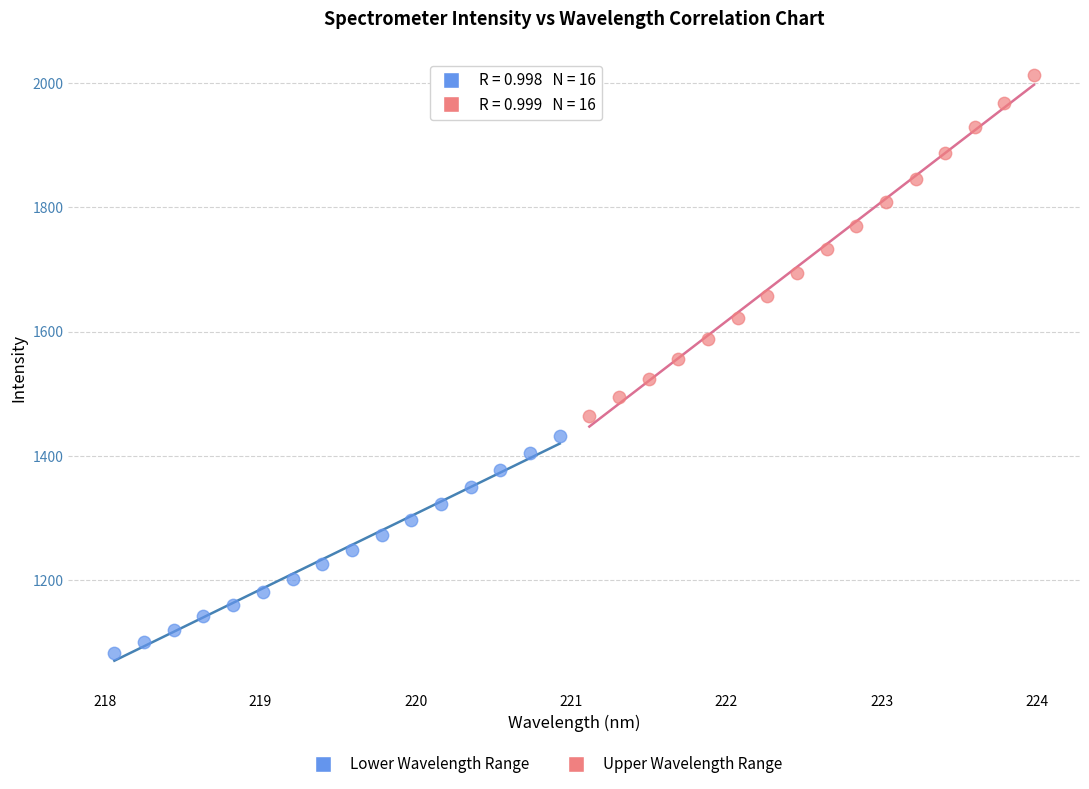

Which series has the widest spread of Y values?

Upper Wavelength Range